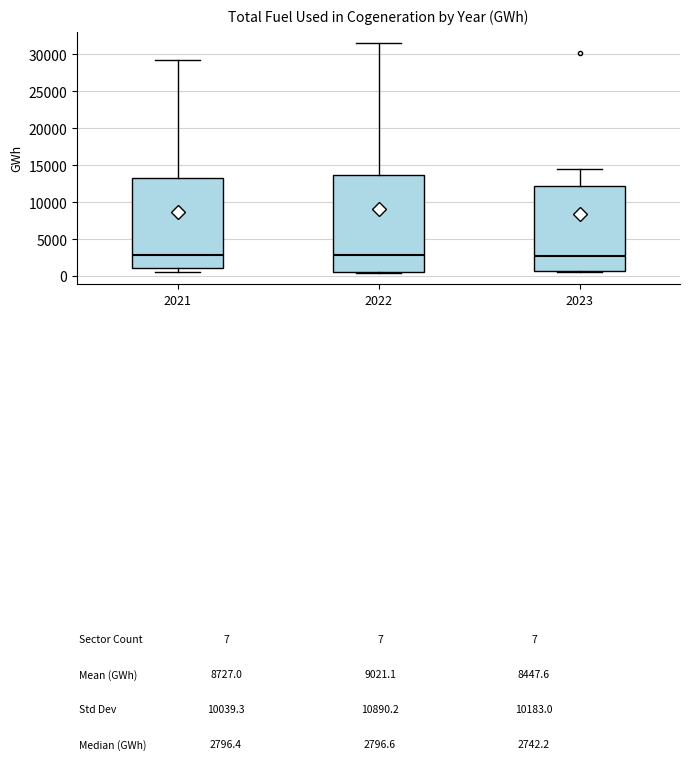

Where is the lower edge of the box at x = 2022 on the y-axis? The values are not printed on the chart, so give them approximately, as read against the axis.

500